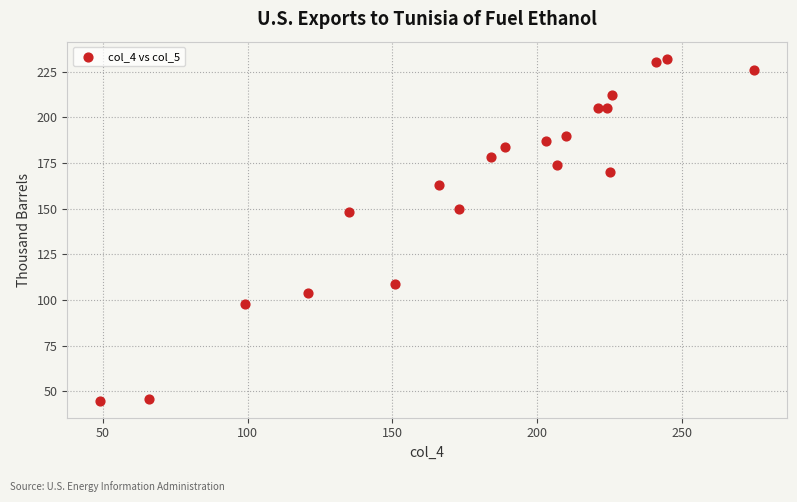

What is the range of X values (max minus min)?

226